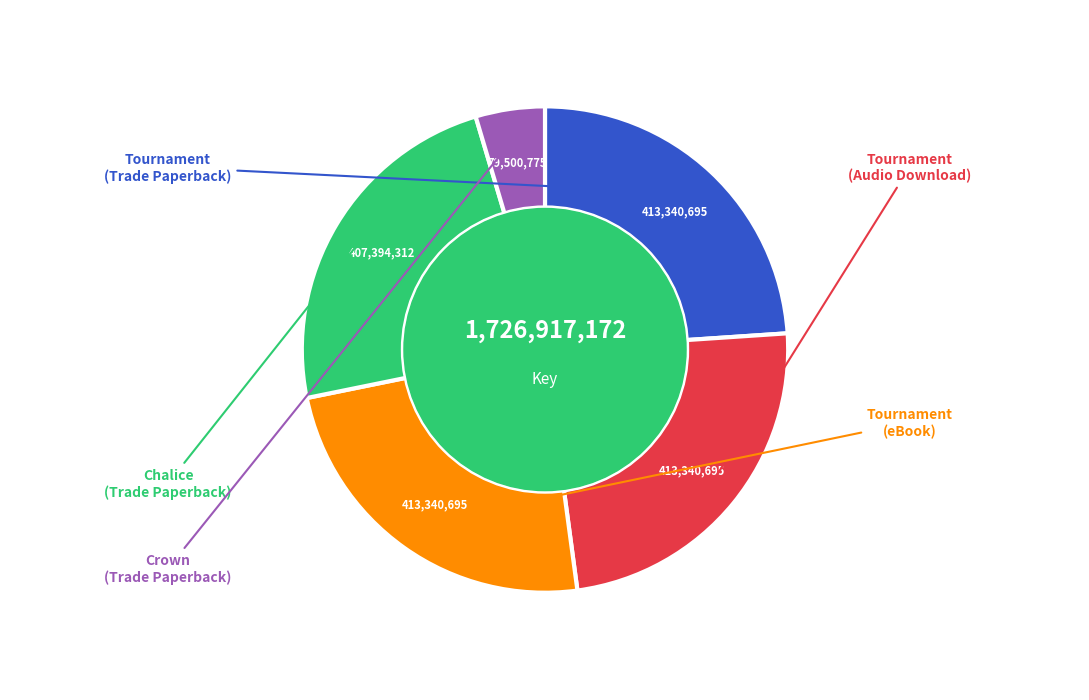

To the nearest percent, what portion does Chalice (Trade Paperback) represent?

24%